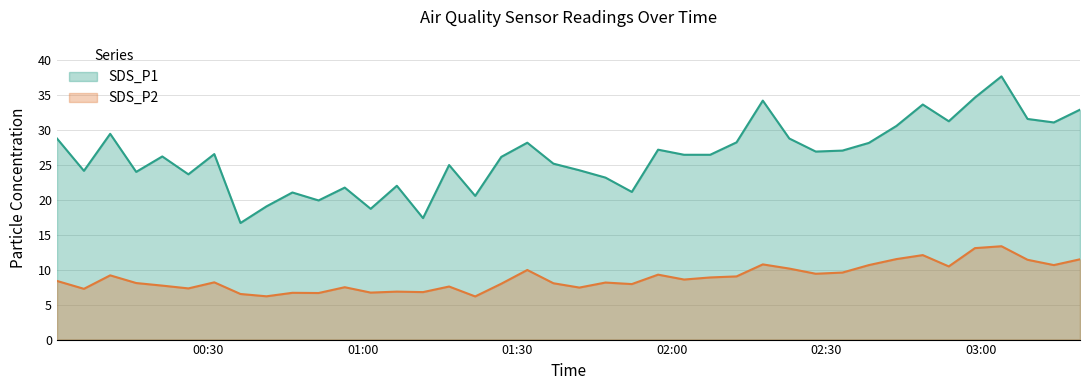

Which series has the largest total across all categories?

SDS_P1